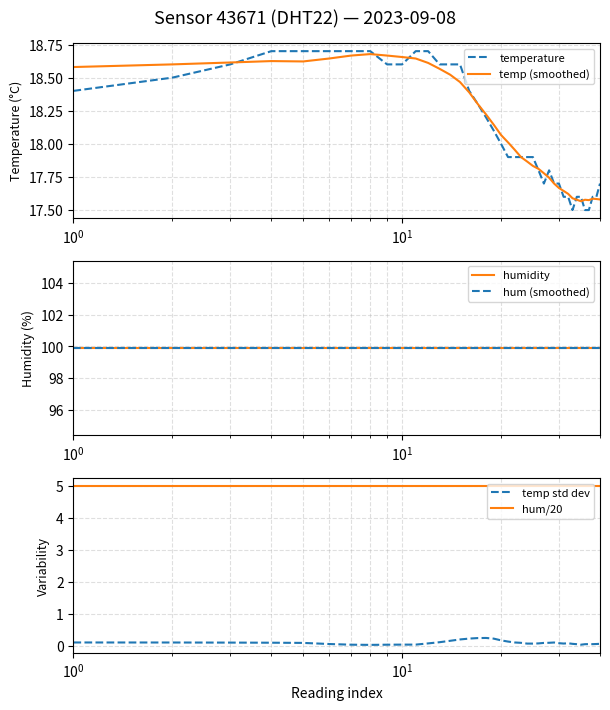

True or false: temperature and humidity cross at least once.

False